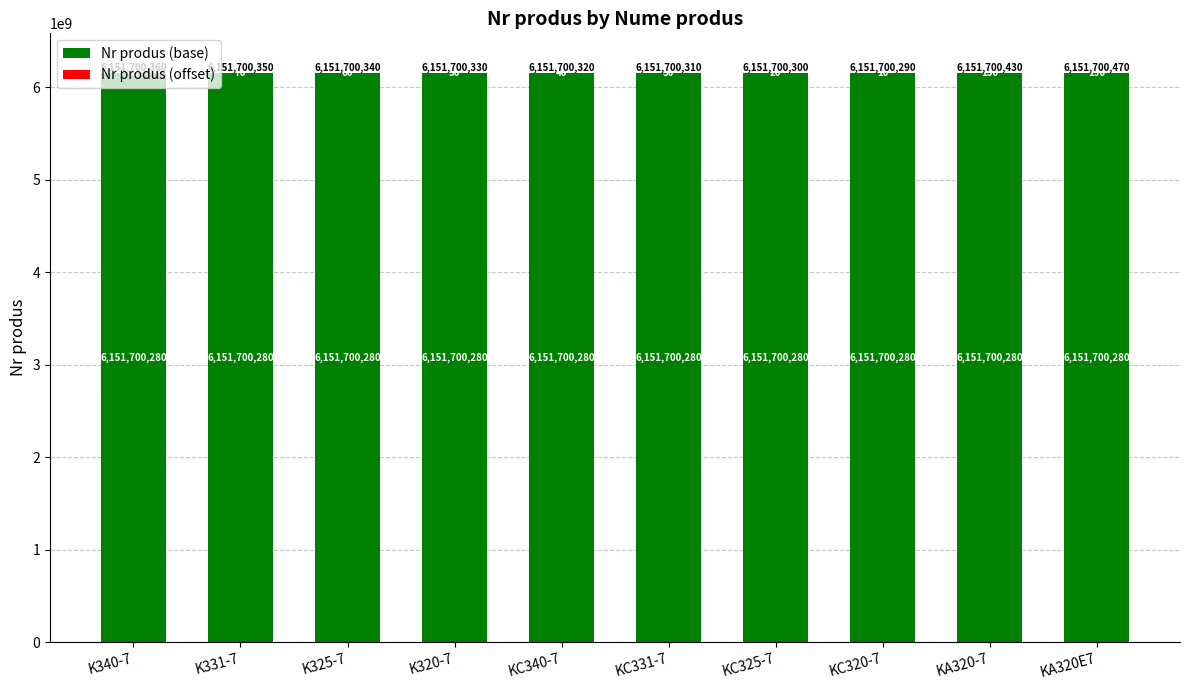

What is the sum of the Nr produs (base) values at K331-7 and KC340-7?

12303400560